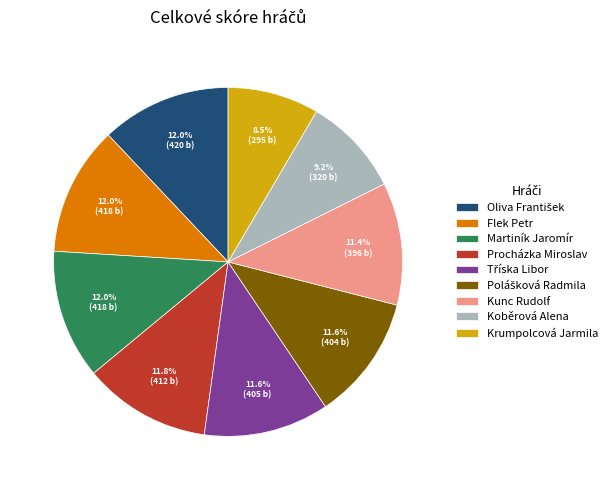

Is the sum of Koběrová Alena and Procházka Miroslav greater than half?

No